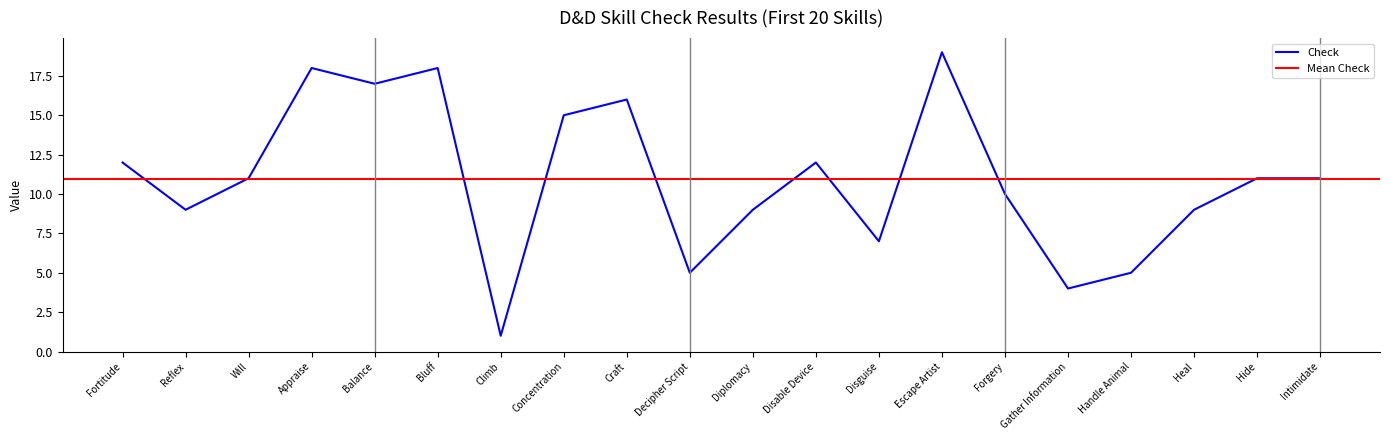

The value of Check at Heal is 9. True or false?

True